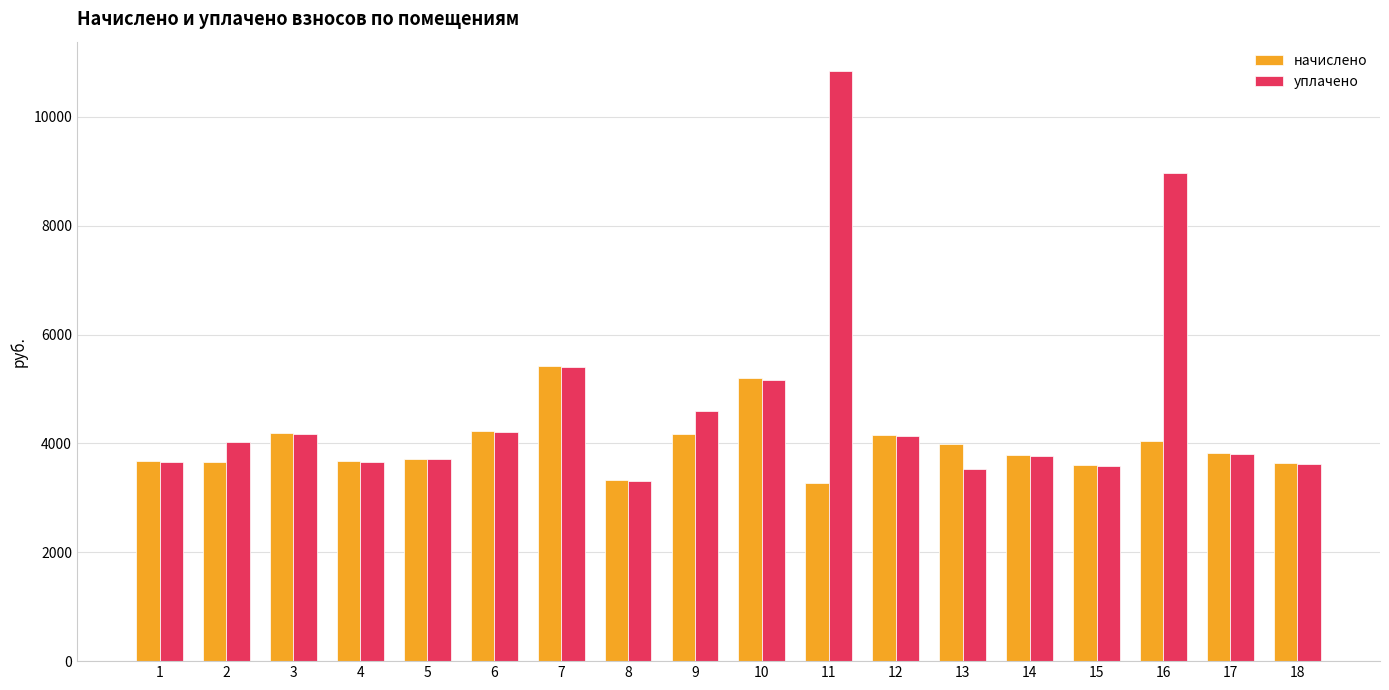

How many bars are there in total?

36